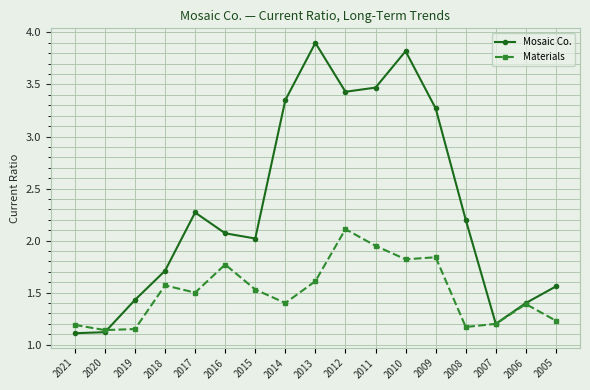

At which category is the sum across all series the highest?

2010